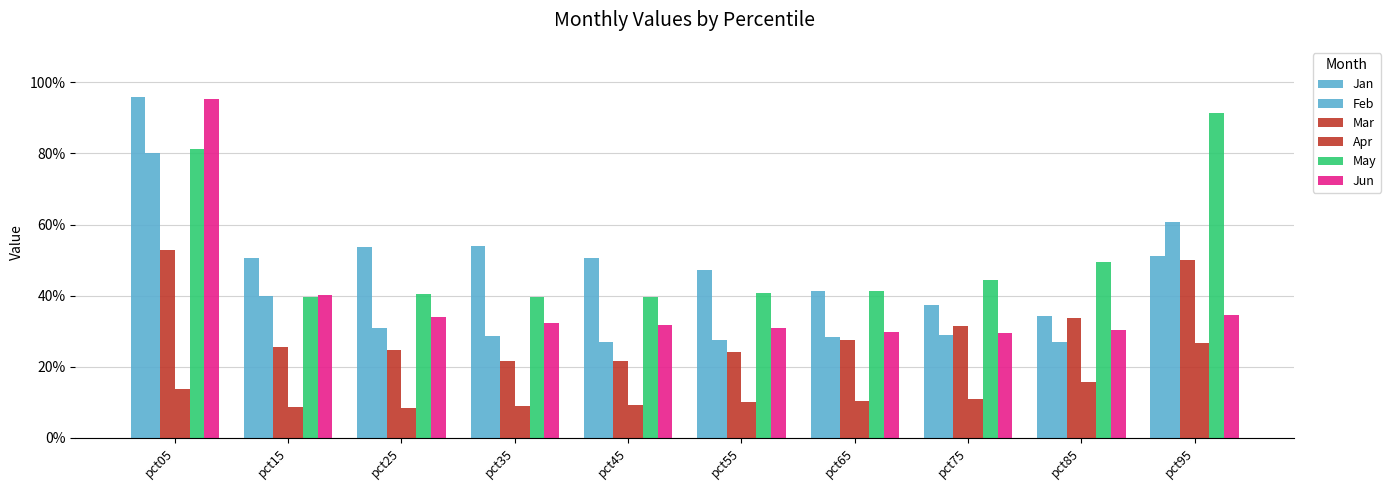

Is the value of Feb at pct55 greater than the value of Mar at pct15?

Yes